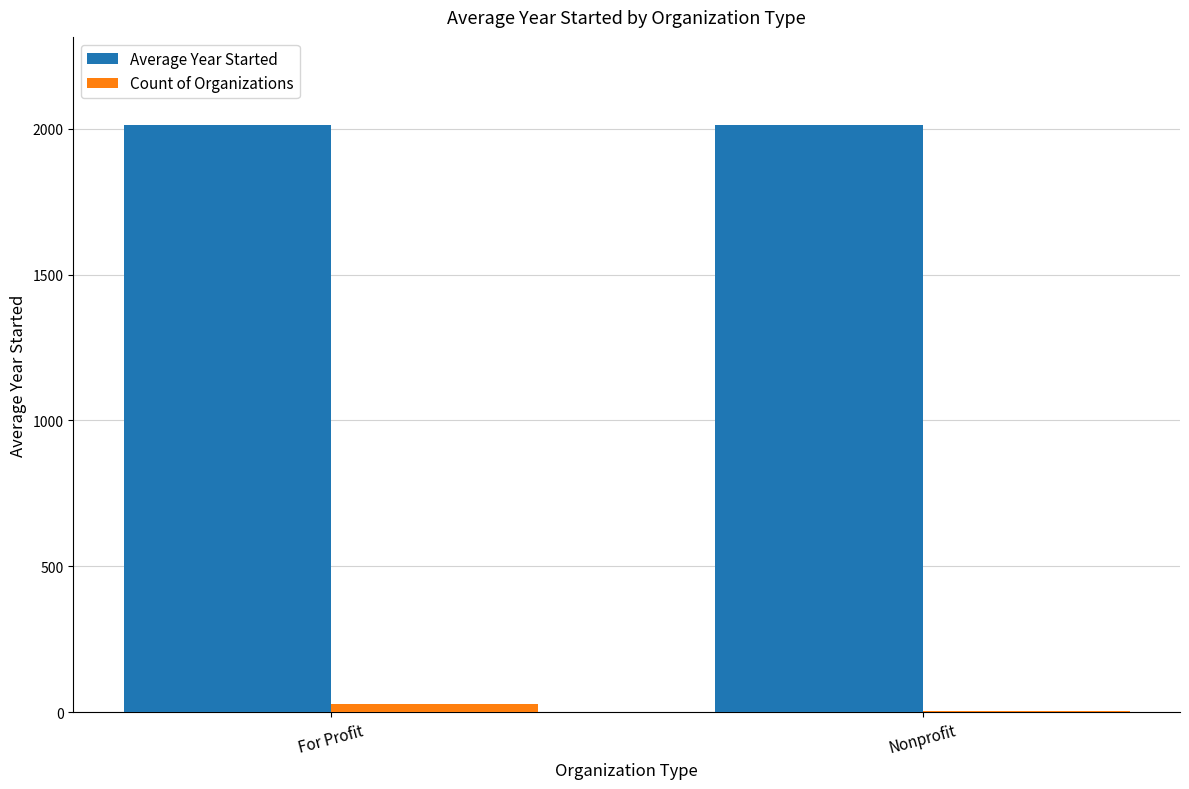

Which series has the largest total across all categories?

Average Year Started